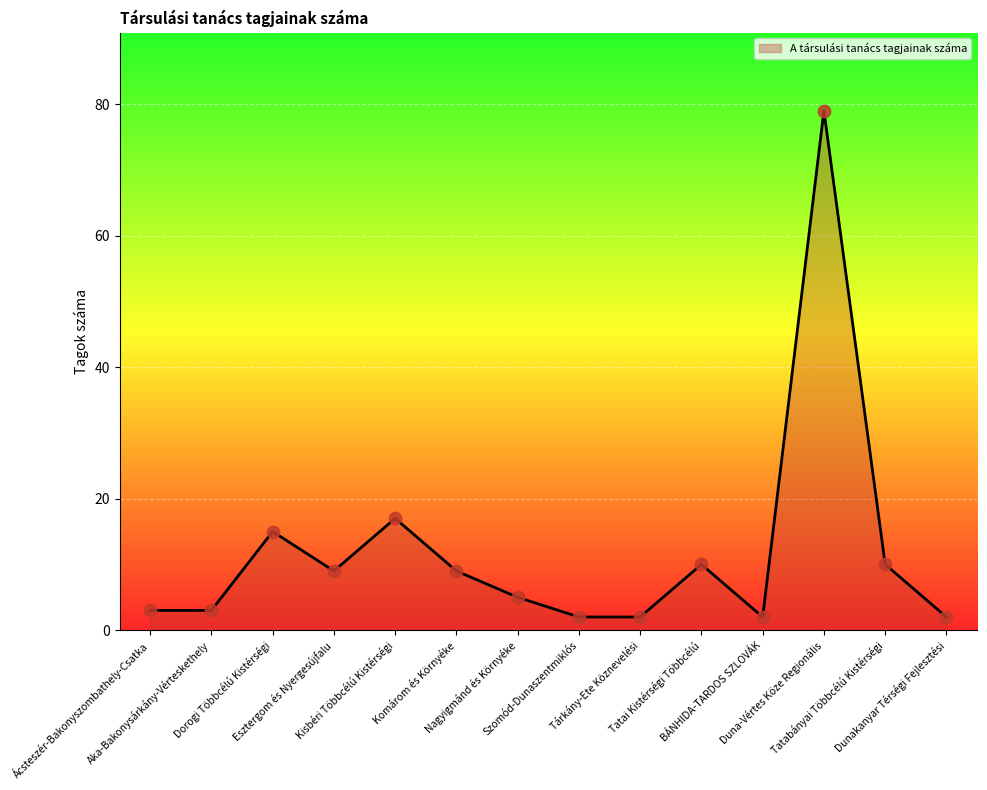

What is the difference between the maximum and minimum values?

77.0